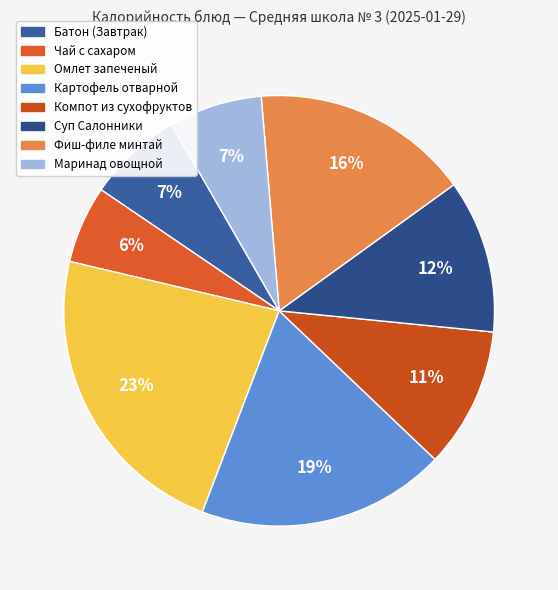

What is the smallest slice in the pie chart?

Чай с сахаром